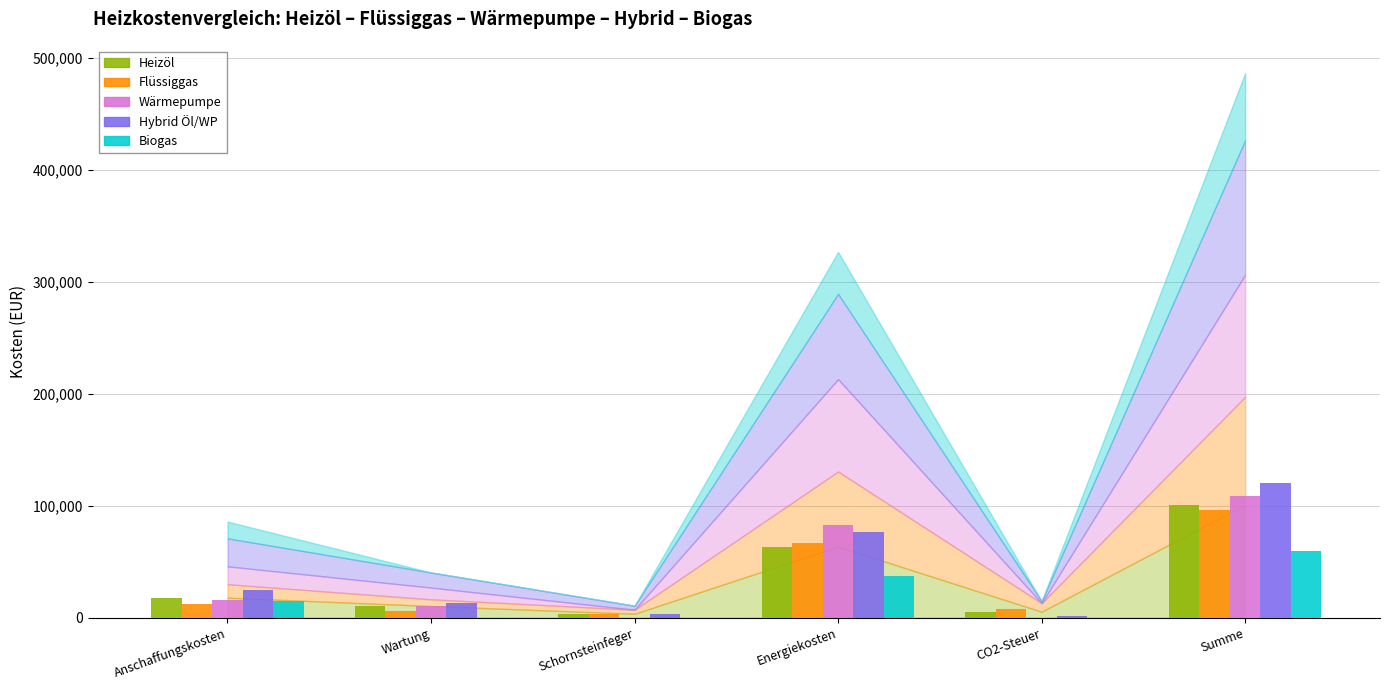

How many distinct data groups are displayed?

5